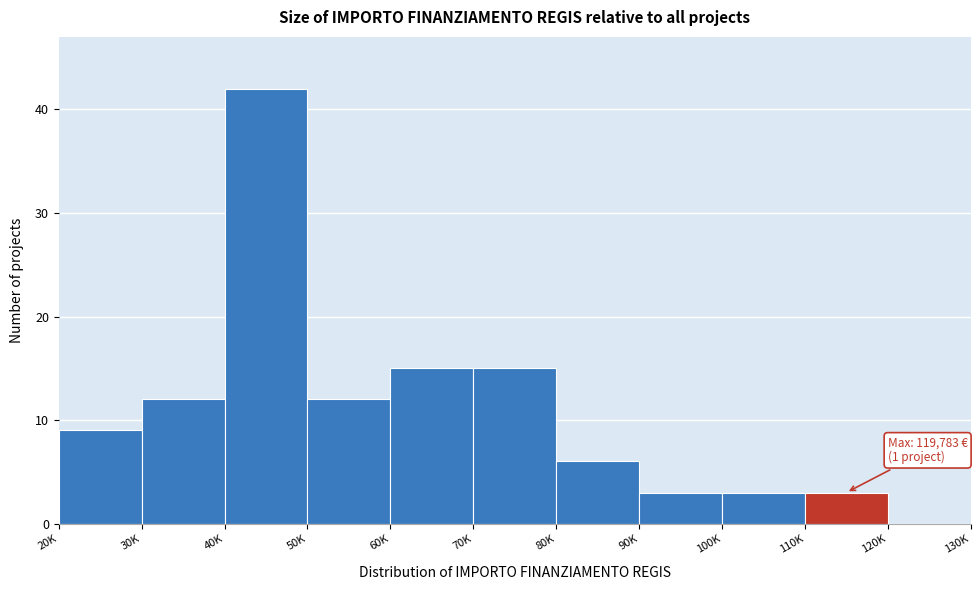

Reading right to left, extract all data points from this chart.

120K=0	110K=3	100K=3	90K=3	80K=6	70K=15	60K=15	50K=12	40K=42	30K=12	20K=9